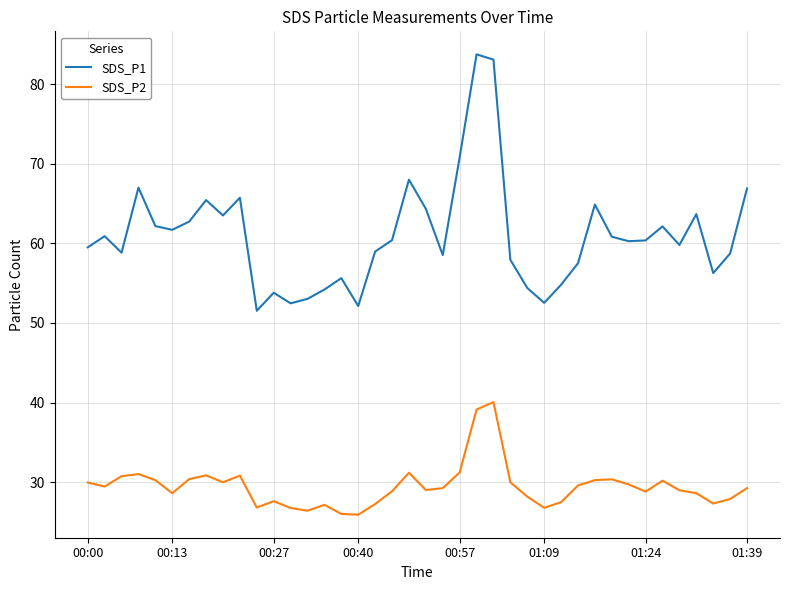

Which series has the largest total across all categories?

SDS_P1